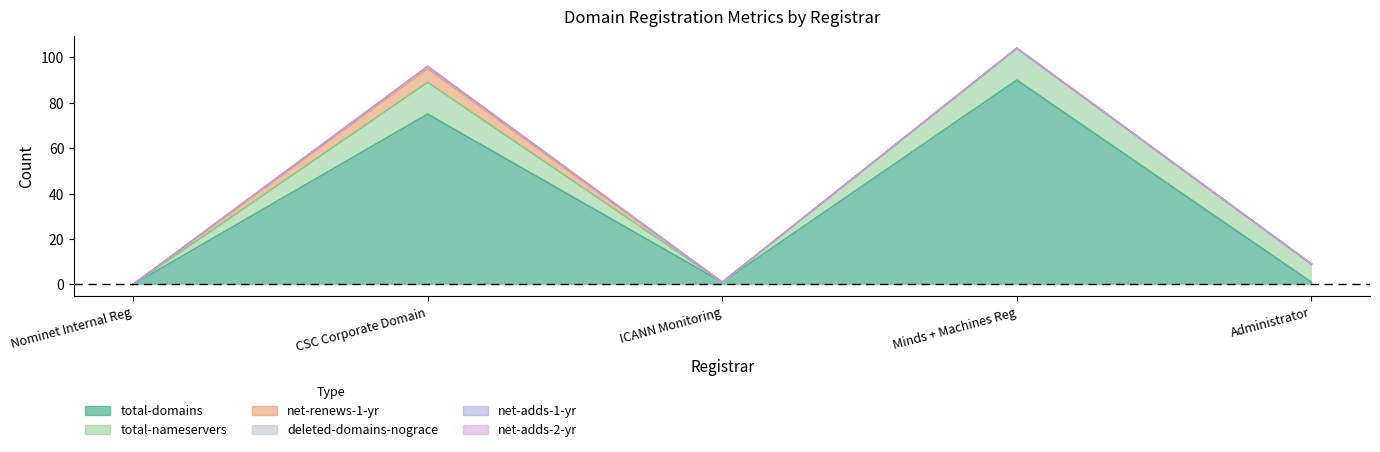

How many data points in total-domains are less than 1?

1